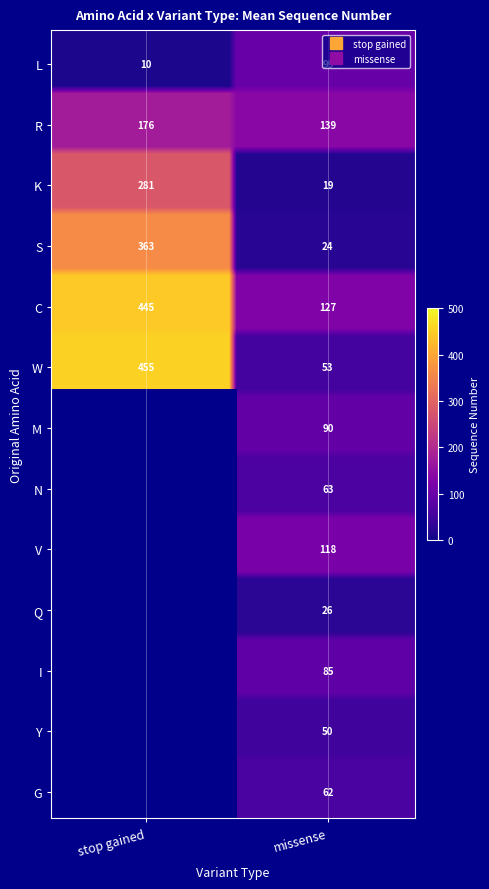

Reading right to left, transcribe all the data shown in this chart.

L: 99	10
R: 139	176
K: 19	281
S: 24	363
C: 127	445
W: 53	455
M: 90	0
N: 63	0
V: 118	0
Q: 26	0
I: 85	0
Y: 50	0
G: 62	0